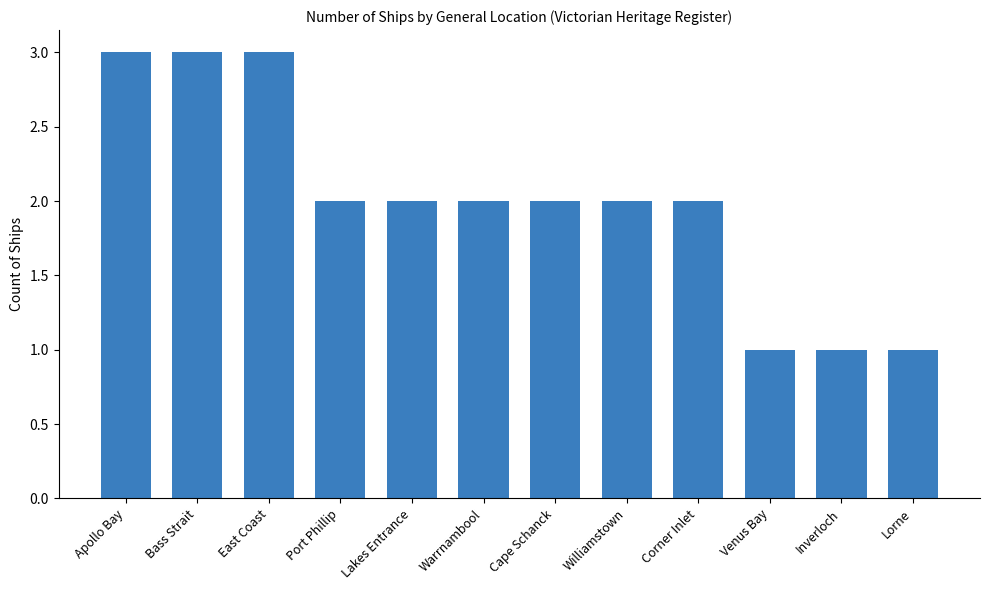

Count the values in the range 2 to 3.

9